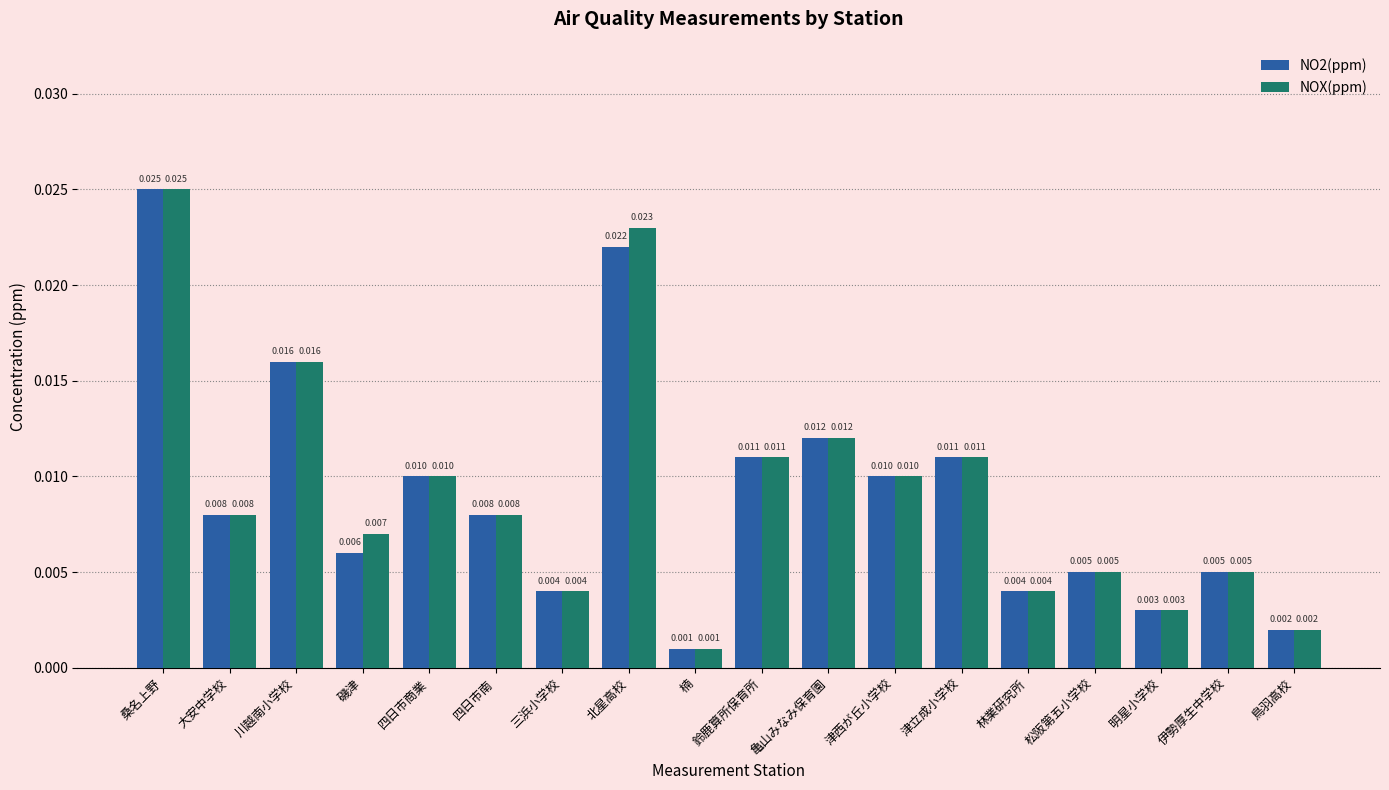

At which label does NO2(ppm) reach its peak?

桑名上野